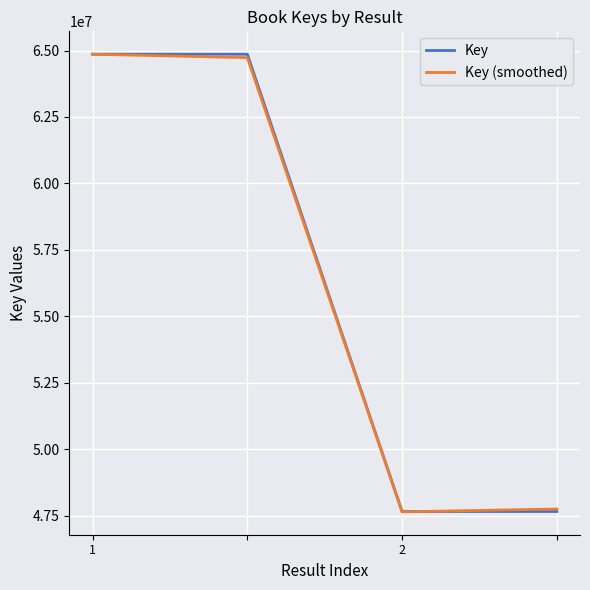

Is this an area chart (filled region under the line)?

No